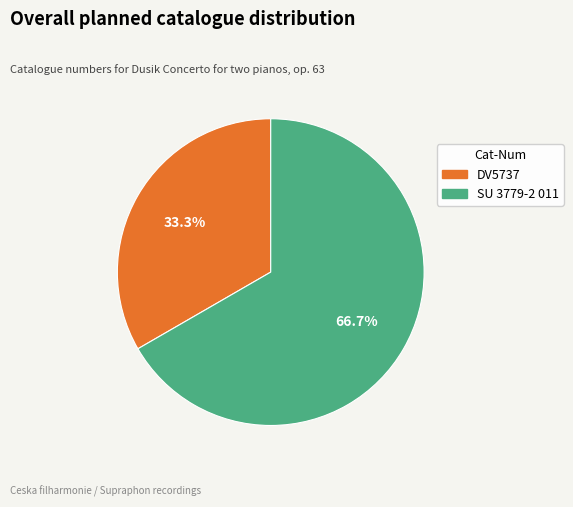

Count the number of slices in the pie.

2